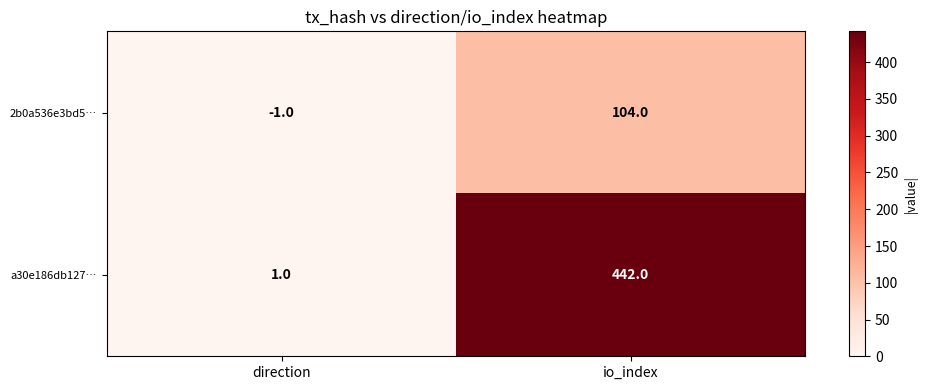

Which series has the largest total across all categories?

a30e186db127…